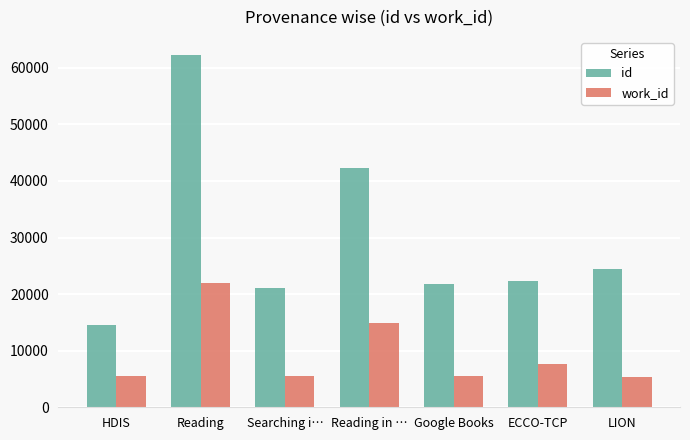

What is the sum of the id values at Searching i… and LION?

45617